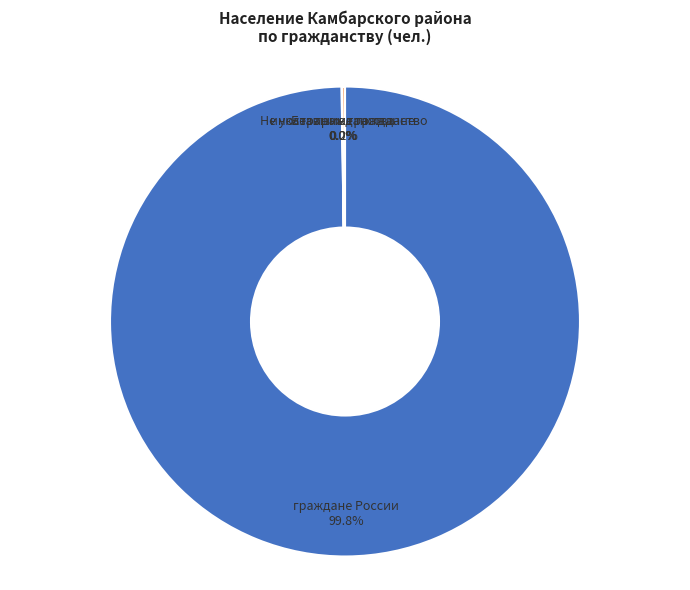

Which category has the biggest portion of the pie?

граждане России